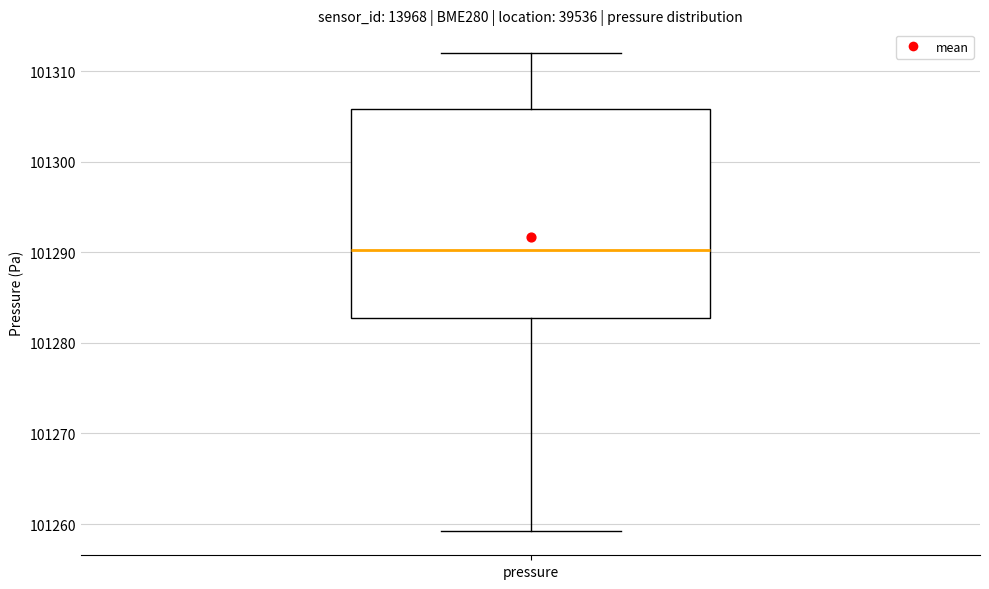

Transcribe this box plot: give where the median line is, the range the box spans, and where the two whiskers end, as read against the y-axis. The values are not printed on the chart, so give them approximately, as read against the axis.

median 101290, box 101283 to 101306, whiskers 101259 to 101312